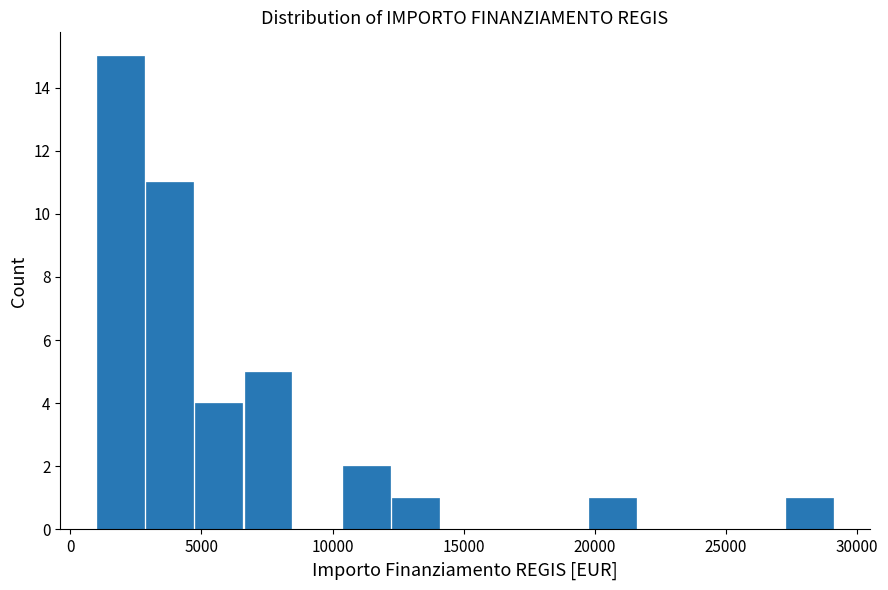

Around what value on the x-axis is the tallest bar? Give the approximate position of its centre, as read against the axis.

2000